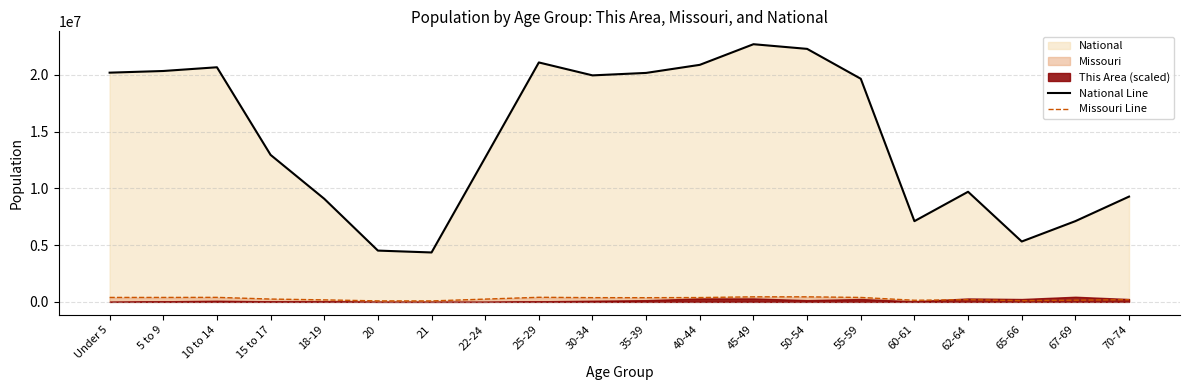

At which label does Missouri Line reach its minimum?

21